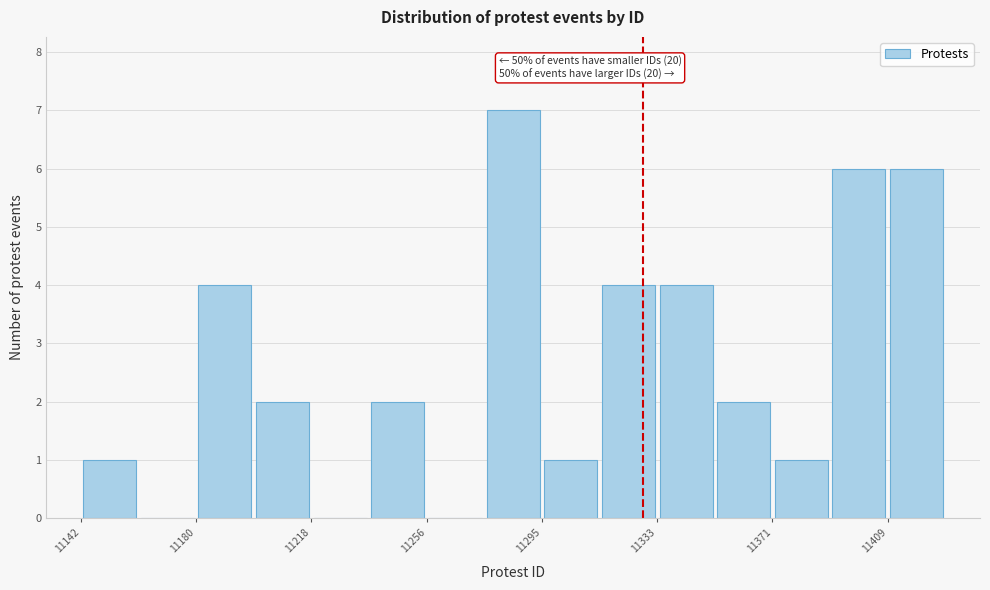

Around what value on the x-axis is the tallest bar? Give the approximate position of its centre, as read against the axis.

11285